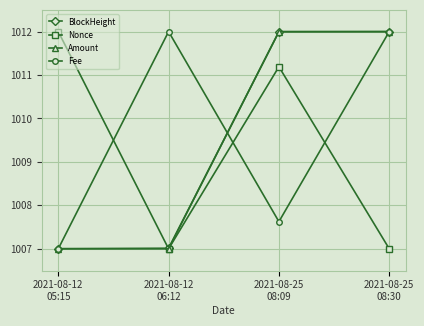

The Nonce series shows 1012.0 at 2021-08-12
05:15. True or false?

True